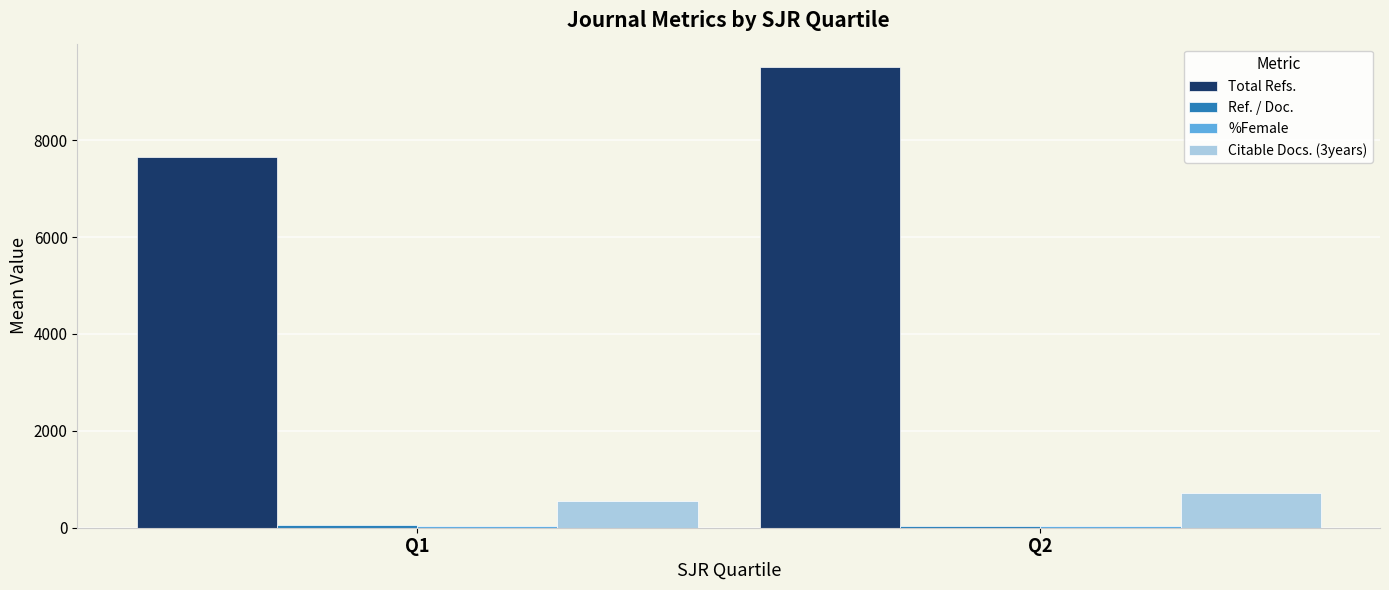

At which label does Total Refs. reach its peak?

Q2